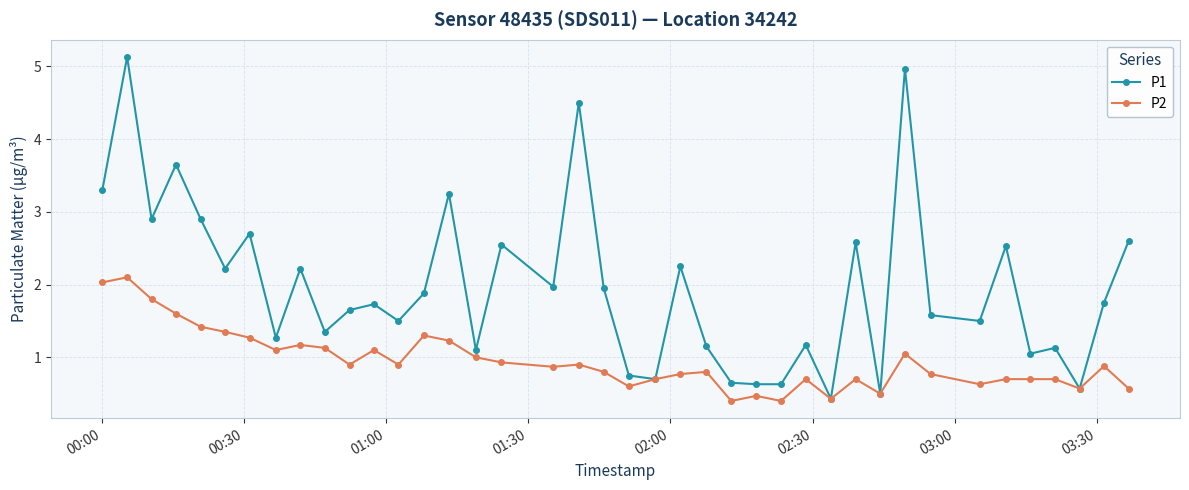

List the series in order of their overall mean, lowest first.

P2, P1